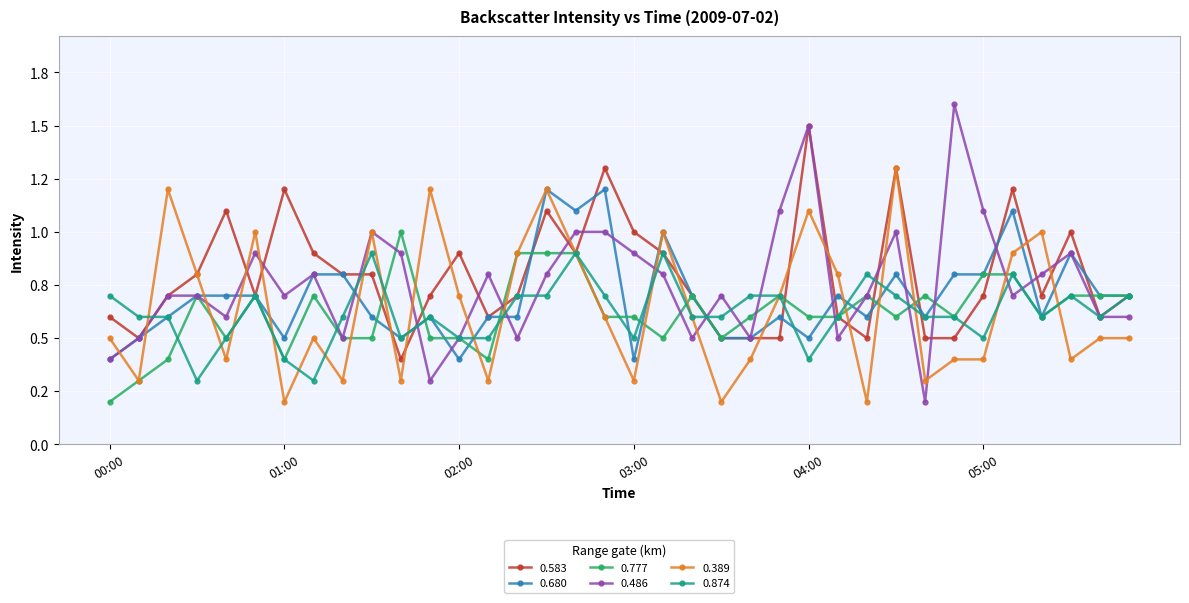

Which series ends up on top after the final intersection of 0.583 and 0.874?

0.583